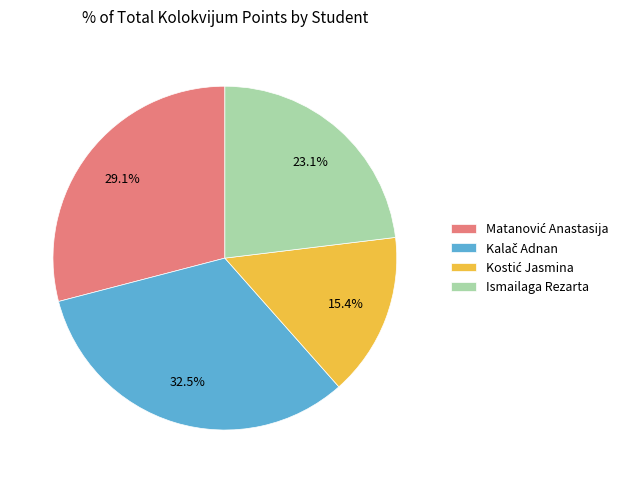

To the nearest percent, what is the difference between the largest and smallest slice percentages?

17%